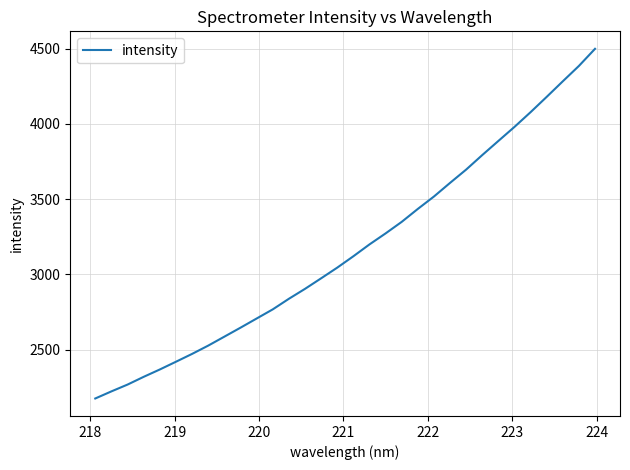

What is the greatest value displayed?

4498.4